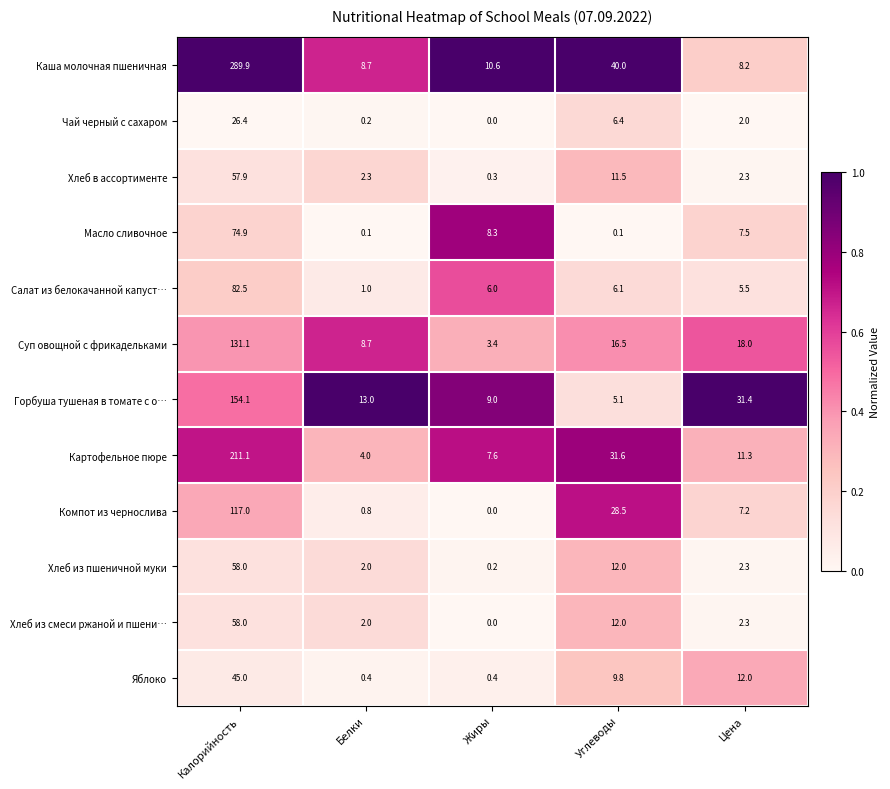

What is the difference between the highest and lowest values at Белки?

12.9